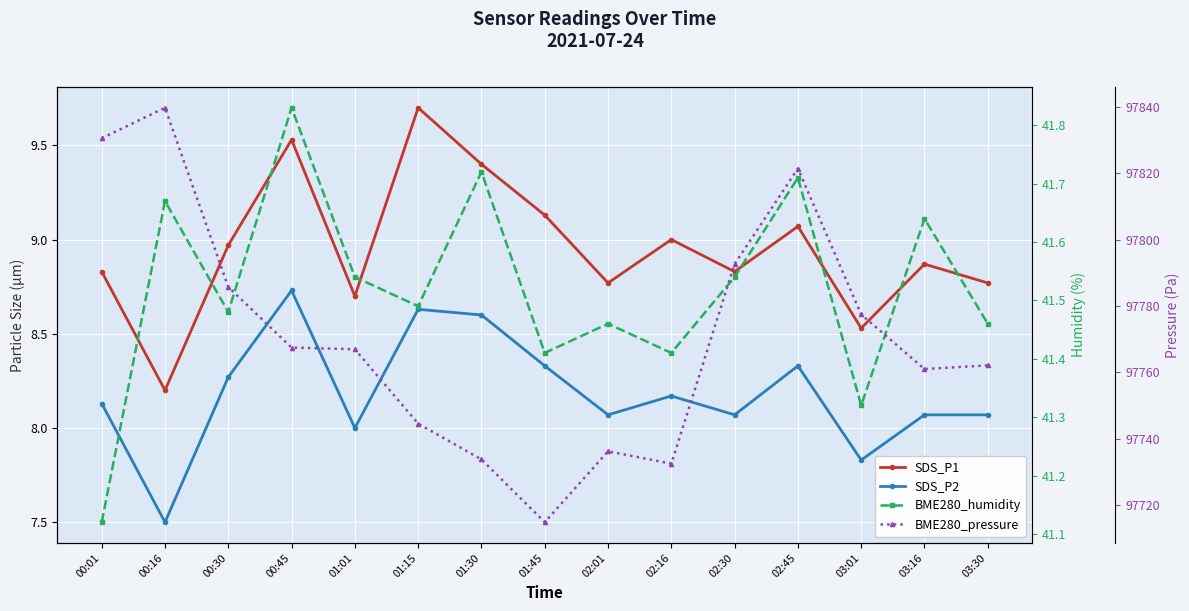

Which series has the widest spread of values?

BME280_pressure